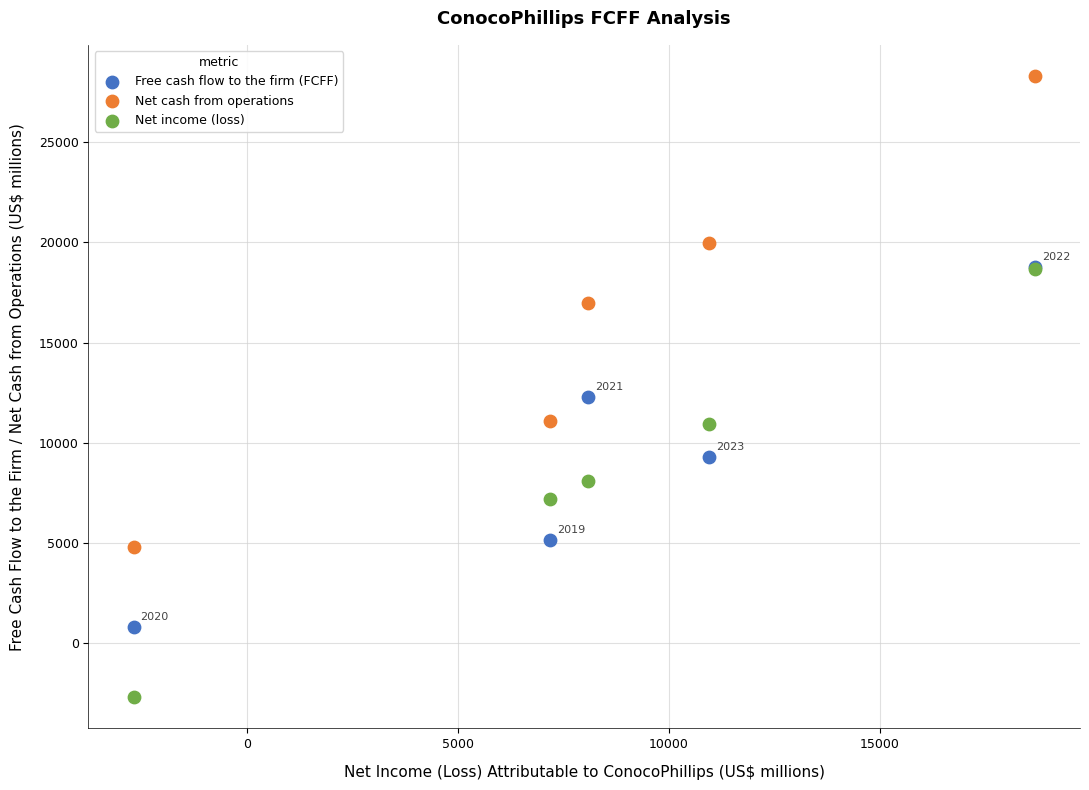

Which series contains the highest Y value?

Net cash from operations